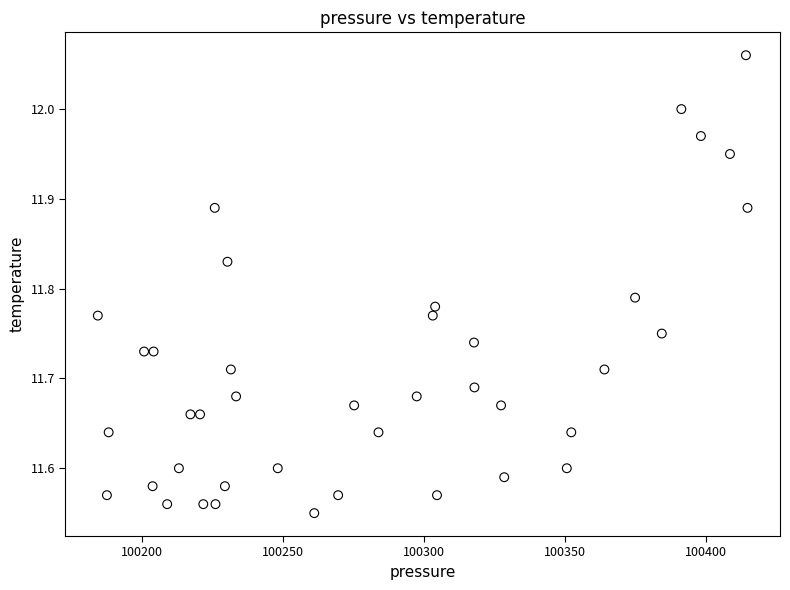

What is the range of Y values (max minus min)?

0.5